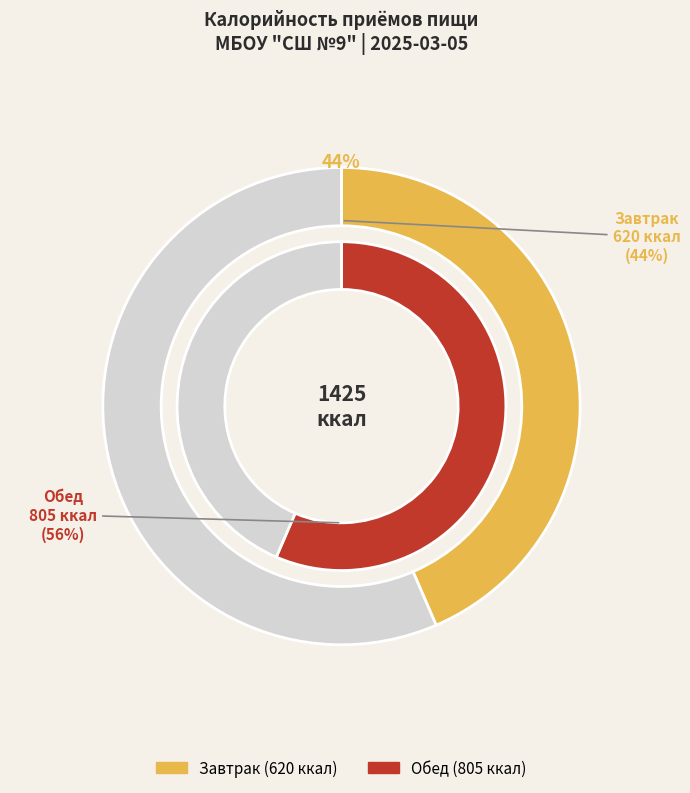

To the nearest percent, what portion does Завтрак represent?

44%